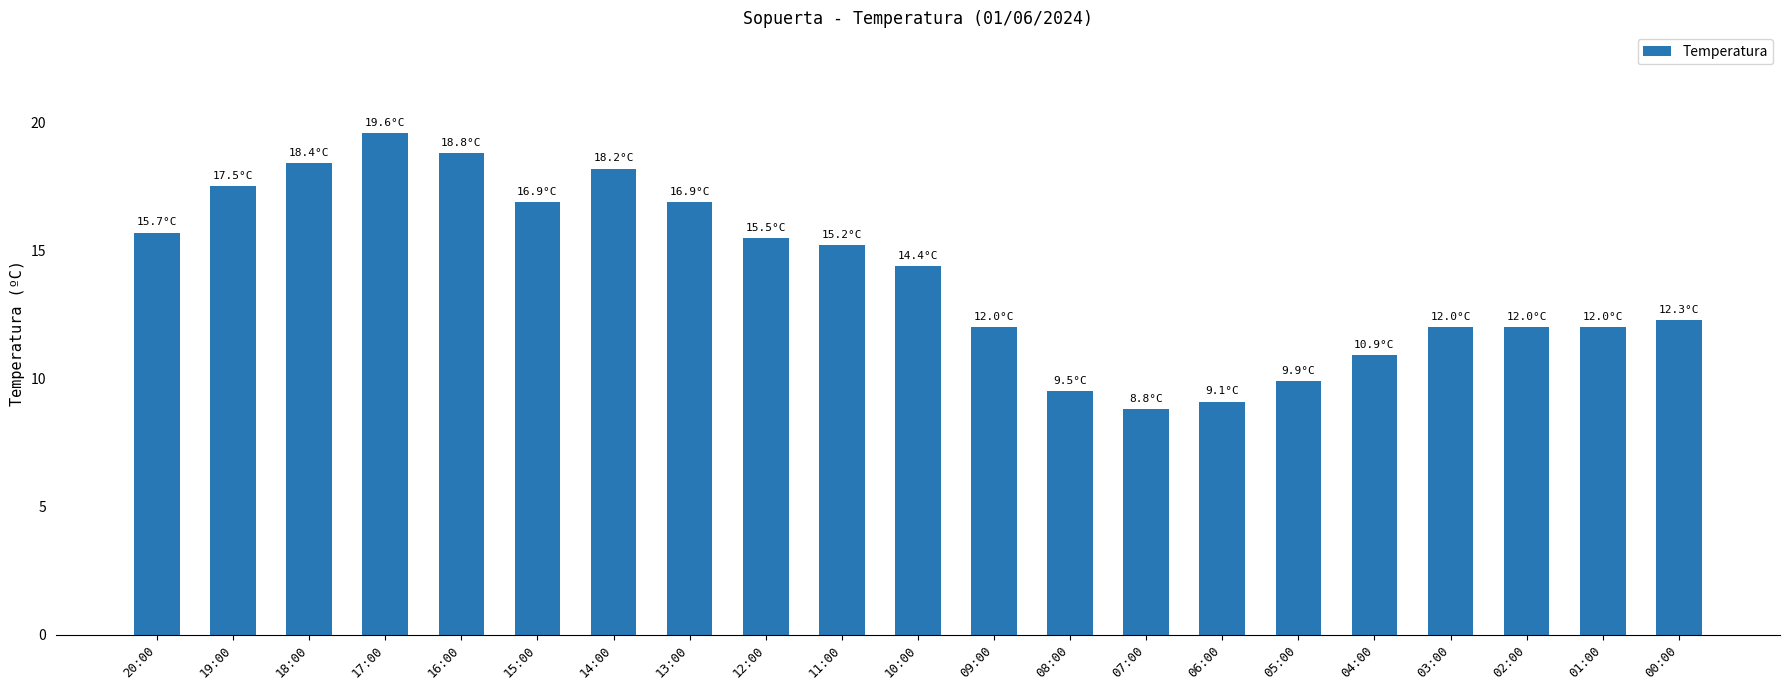

What is the value of the 2nd bar from the left?

17.5